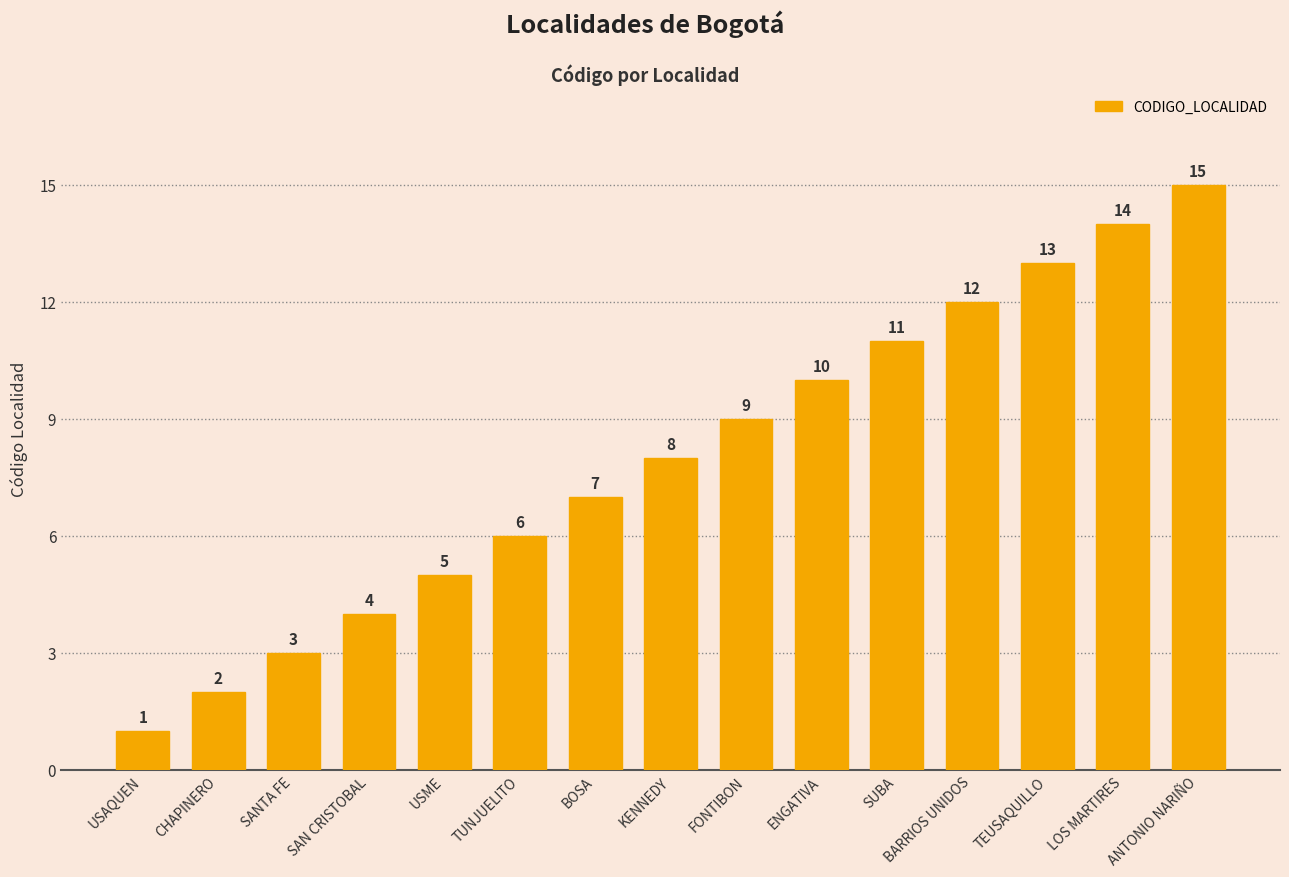

Are the bars grouped side by side (vs. stacked)?

No